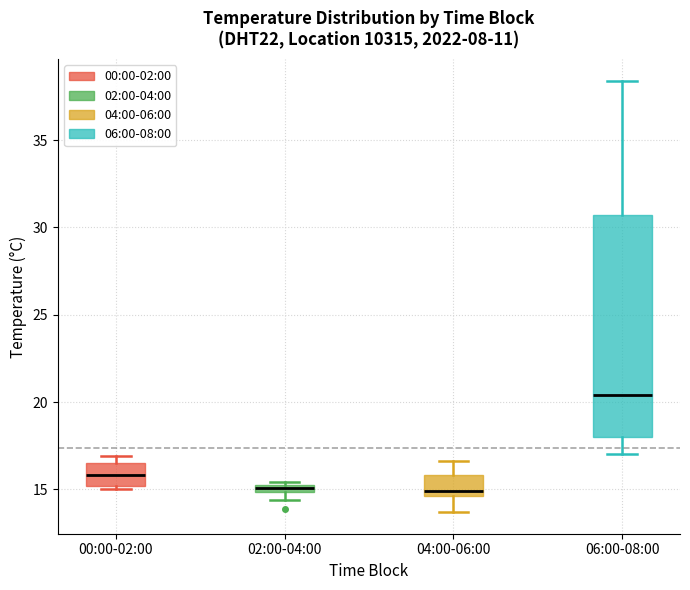

Which box has the highest median line?

06:00-08:00